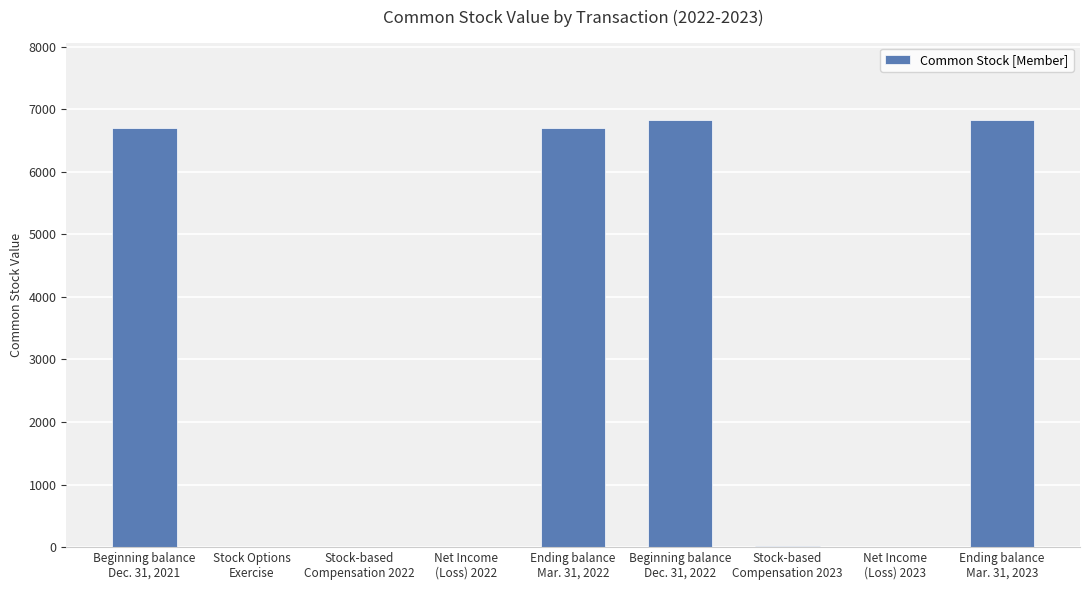

What is the greatest value displayed?

6835